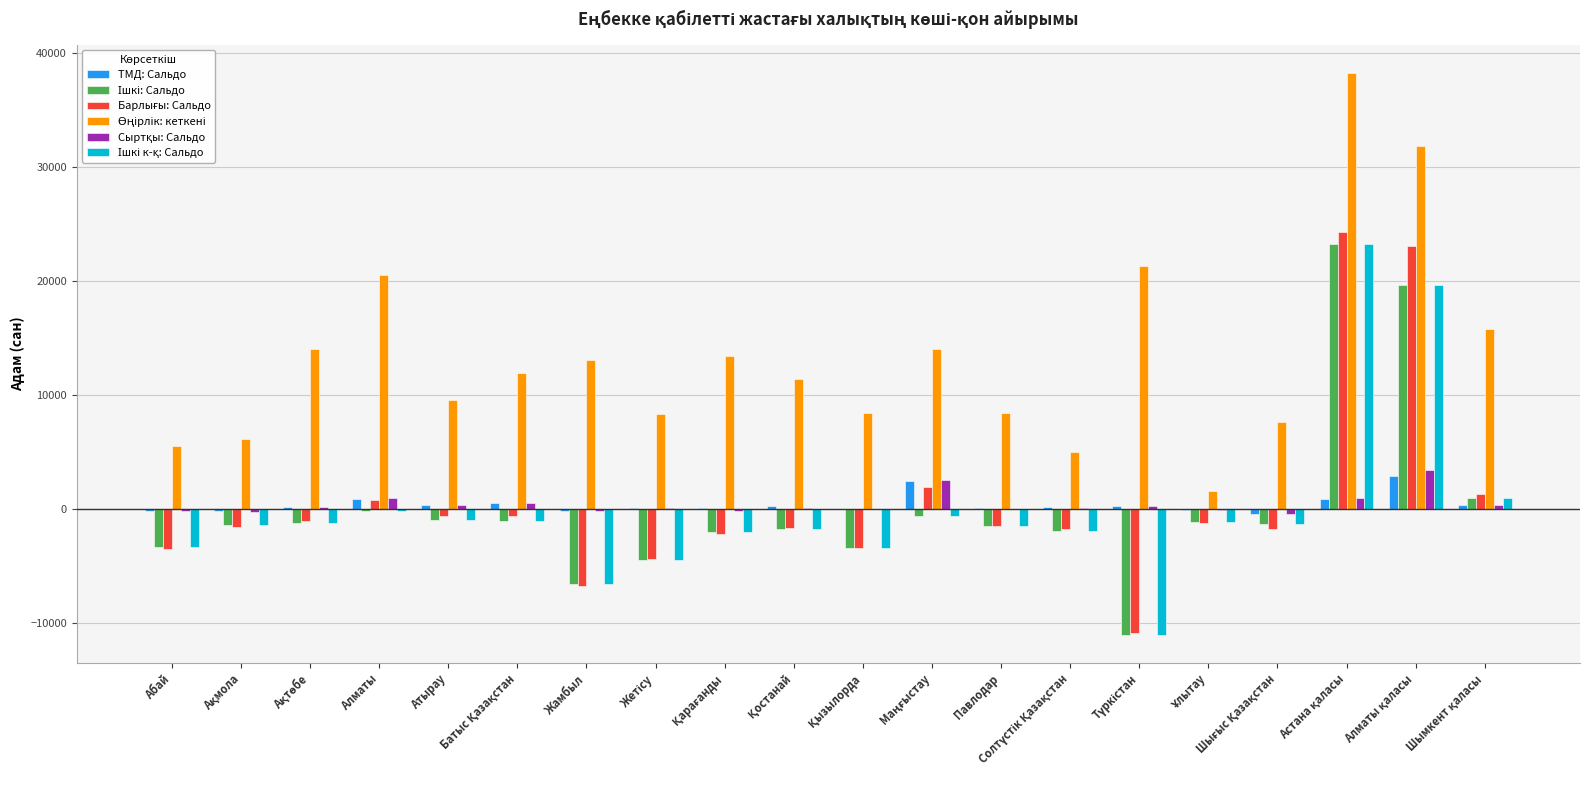

What is the highest value of the ТМД: Сальдо series?

2932